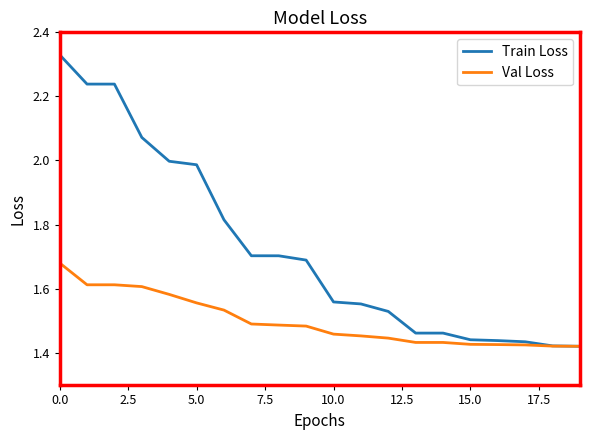

Which series has the largest total across all categories?

Train Loss